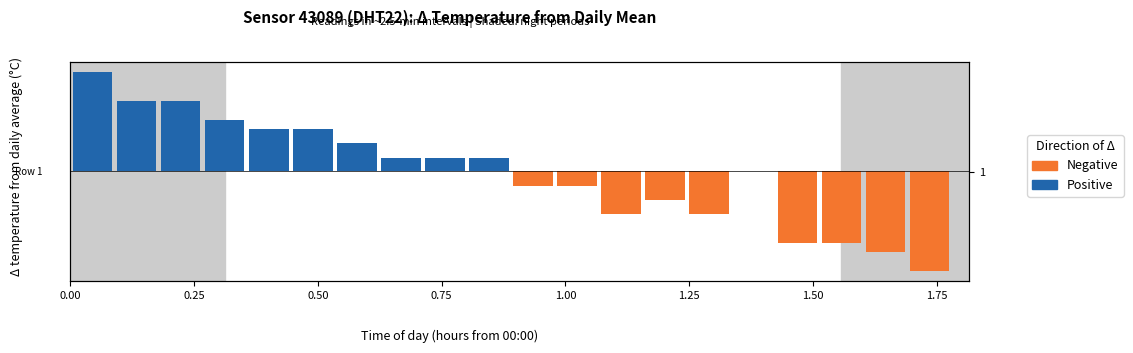

How many groups of bars are there?

20